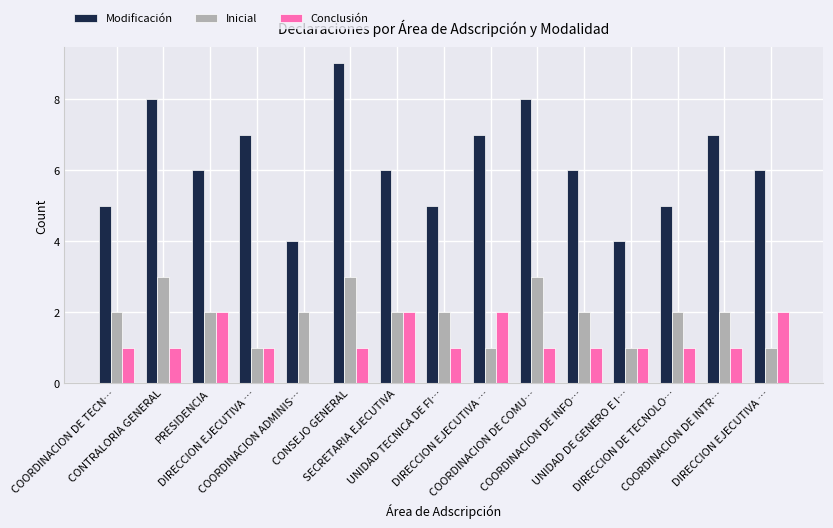

How many values in Conclusión are above zero?

14